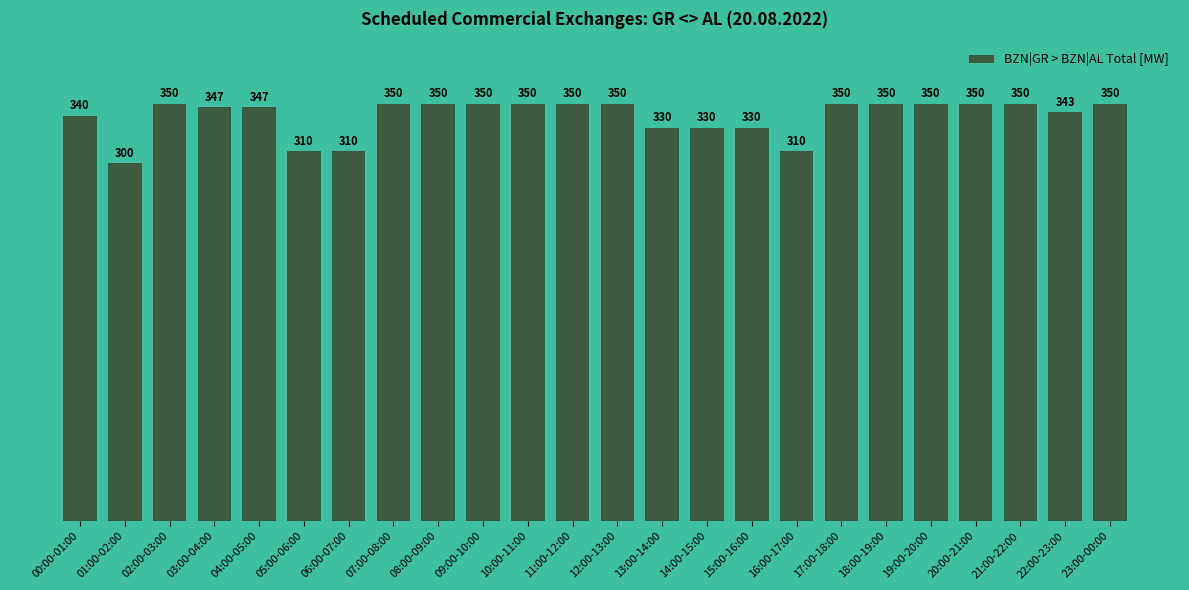

What is the ratio of the value at 13:00-14:00 to the value at 22:00-23:00?

1.0